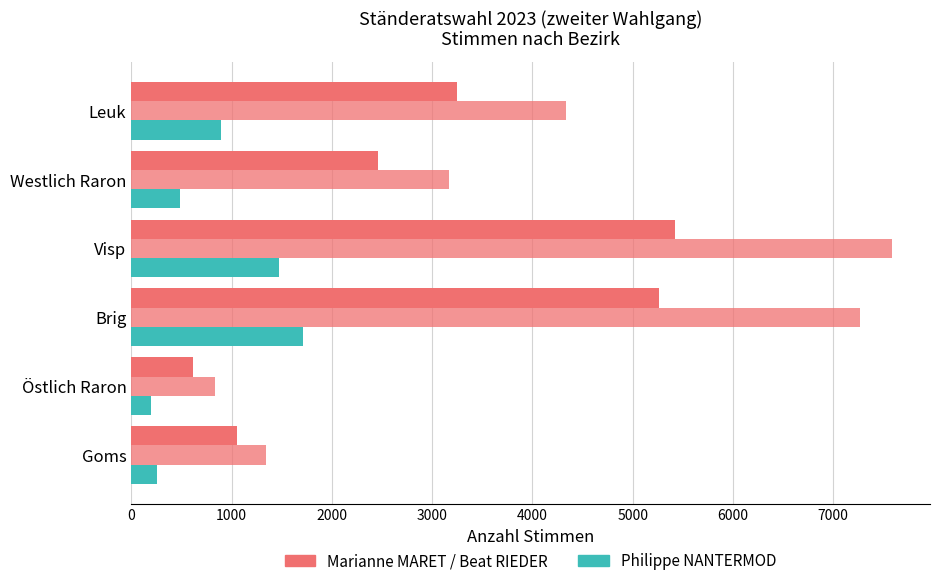

How many series are shown in this chart?

3